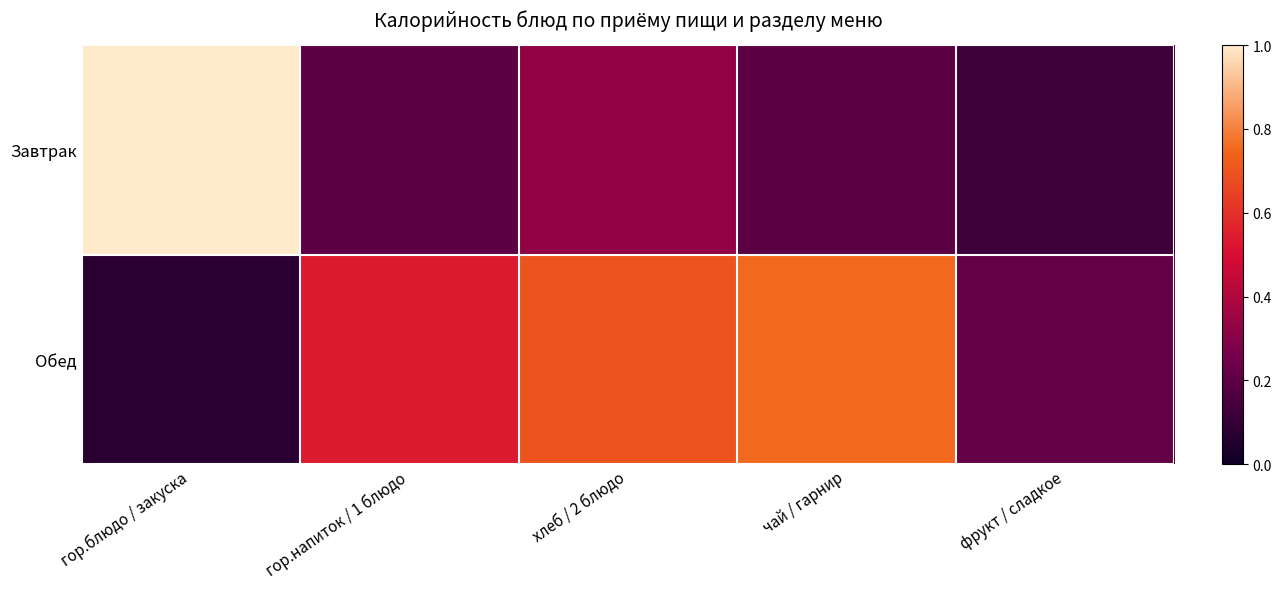

Between гор.блюдо / закуска and гор.напиток / 1 блюдо, which series saw the biggest shift?

Завтрак